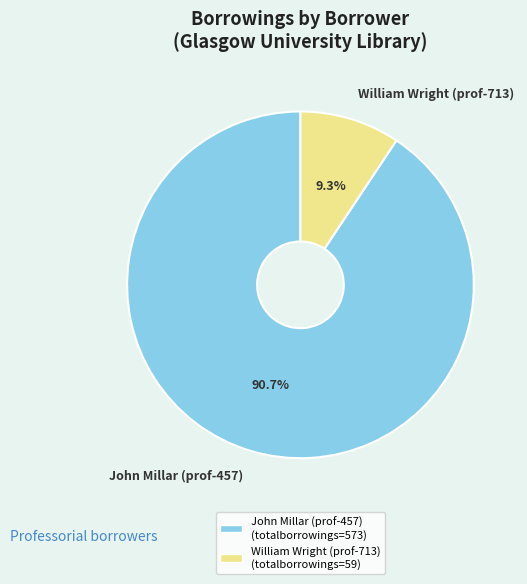

Which has a higher value, William Wright (prof-713) or John Millar (prof-457)?

John Millar (prof-457)